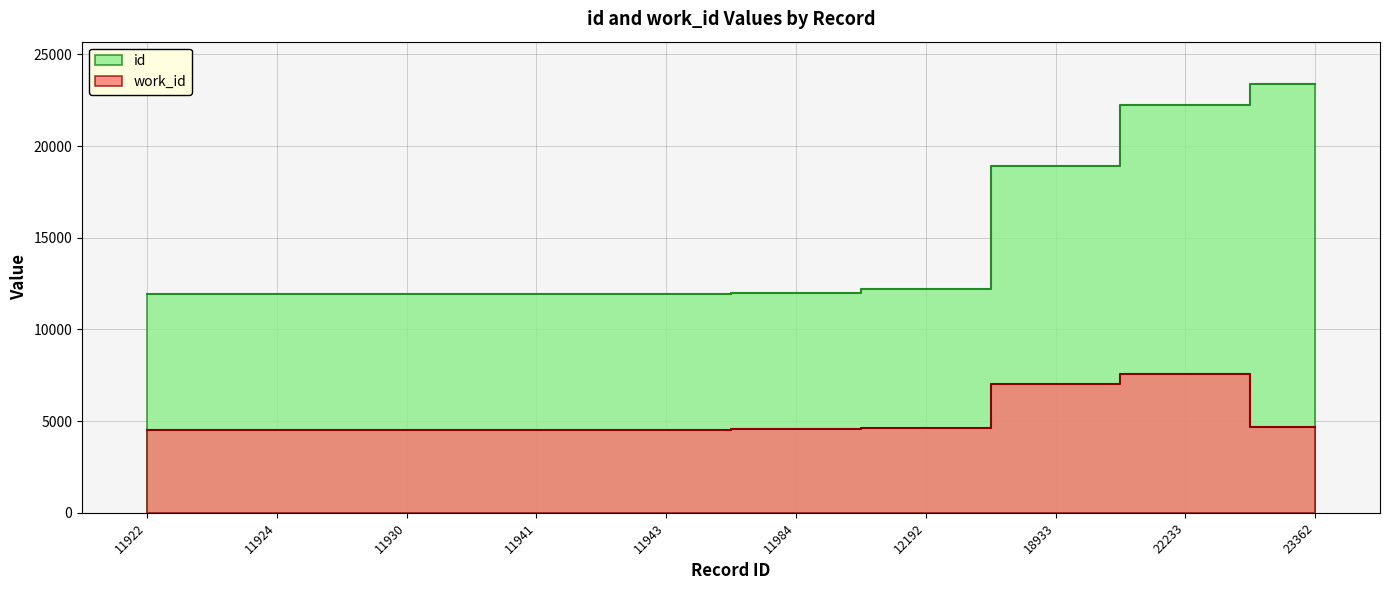

Is the value of id at 11941 greater than the value of work_id at 11943?

Yes